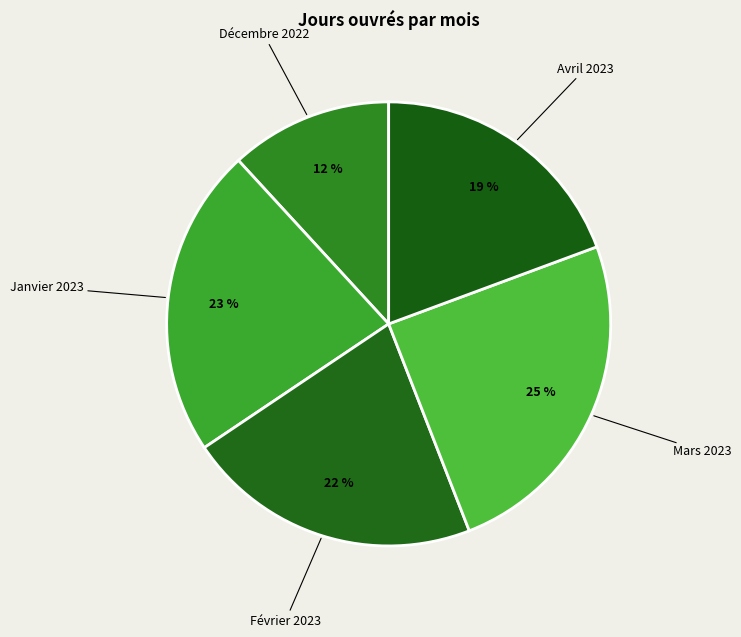

Is there a majority slice in this chart?

No